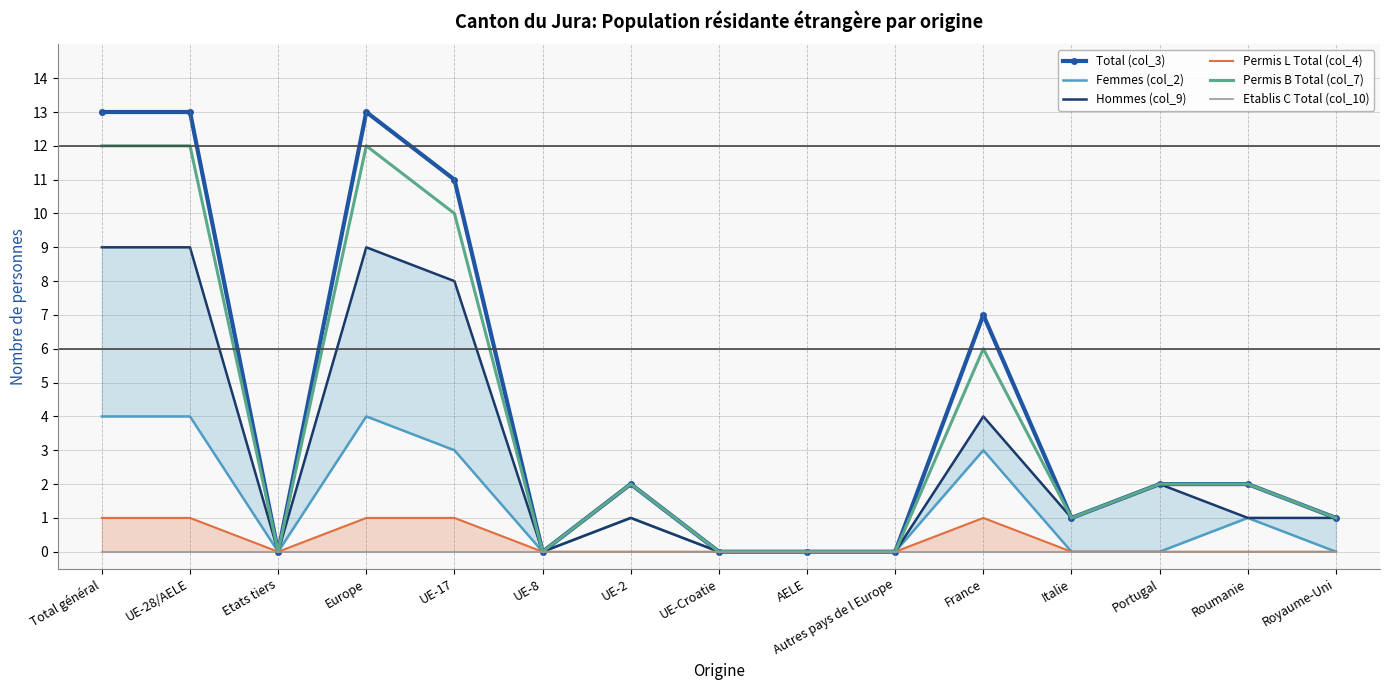

True or false: Etablis C Total (col_10) has more than 2 interior local peaks.

False